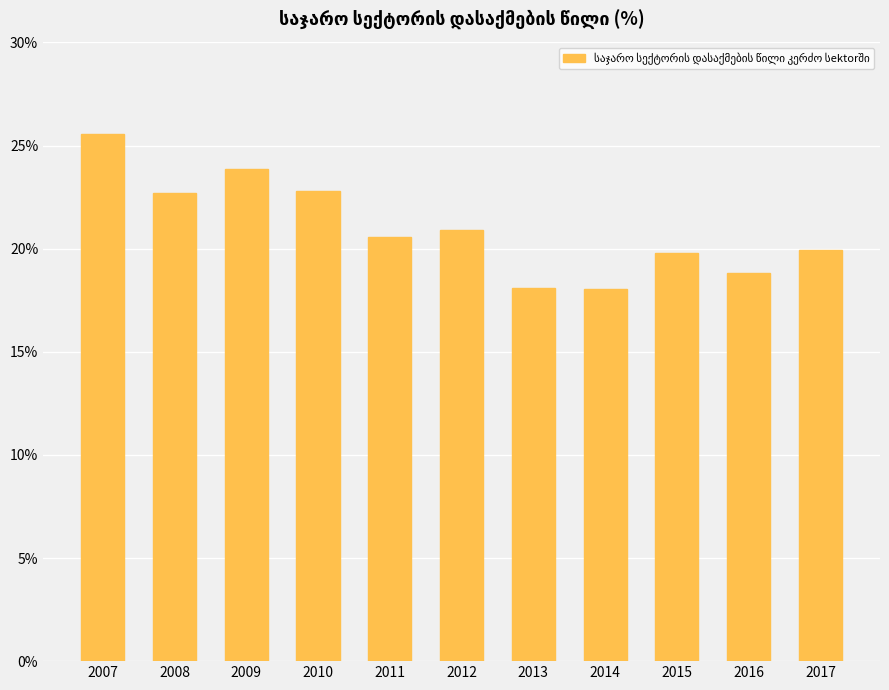

What is the ratio of the value at 2015 to the value at 2016?

1.1